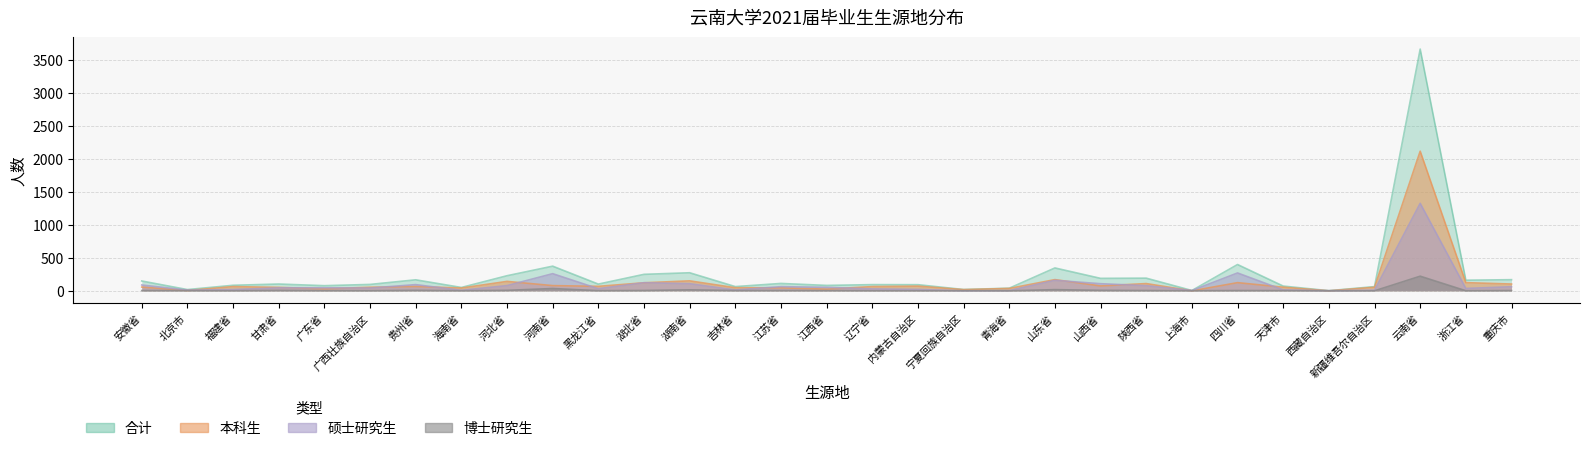

What is the label of the 3rd point from the right?

云南省